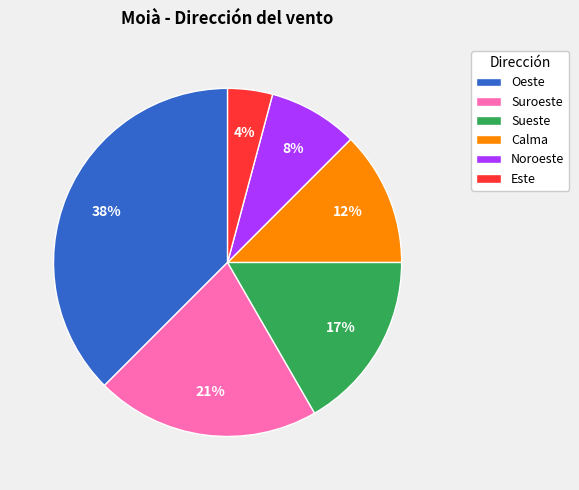

The Suroeste slice represents 26% of the pie. True or false?

False